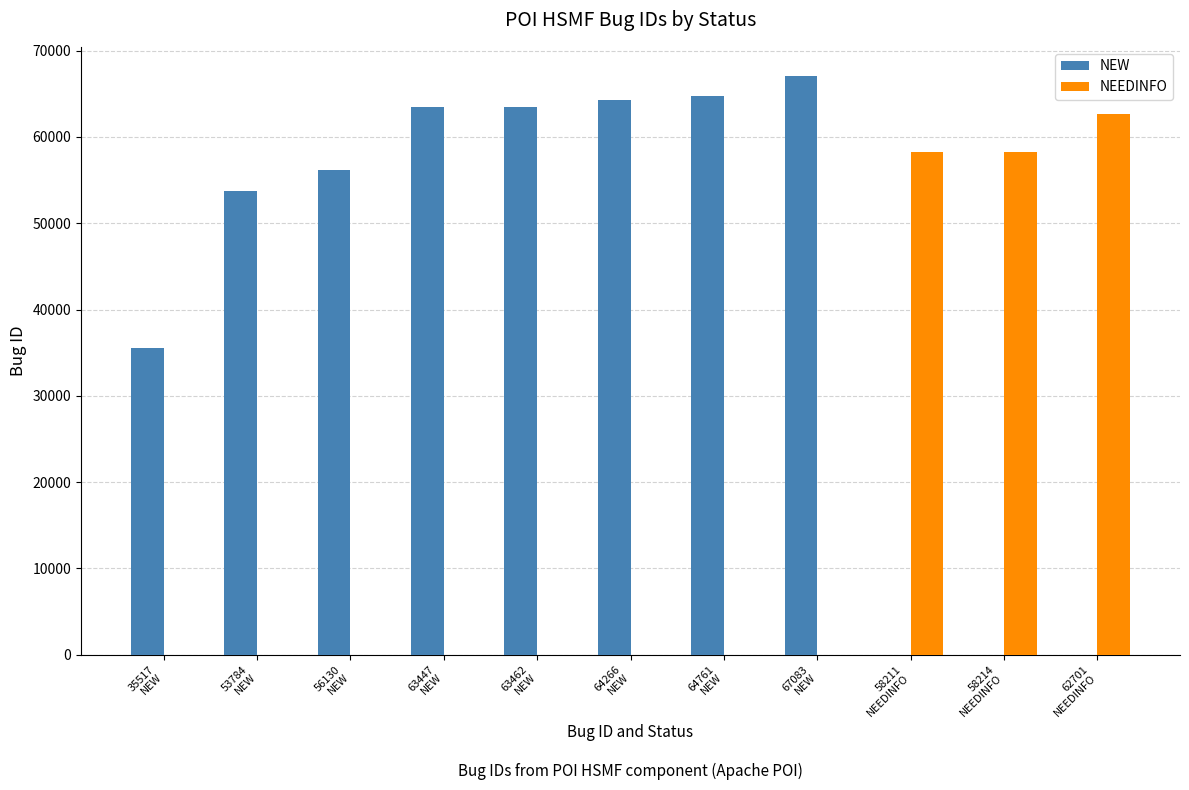

What is the greatest value displayed?

67083